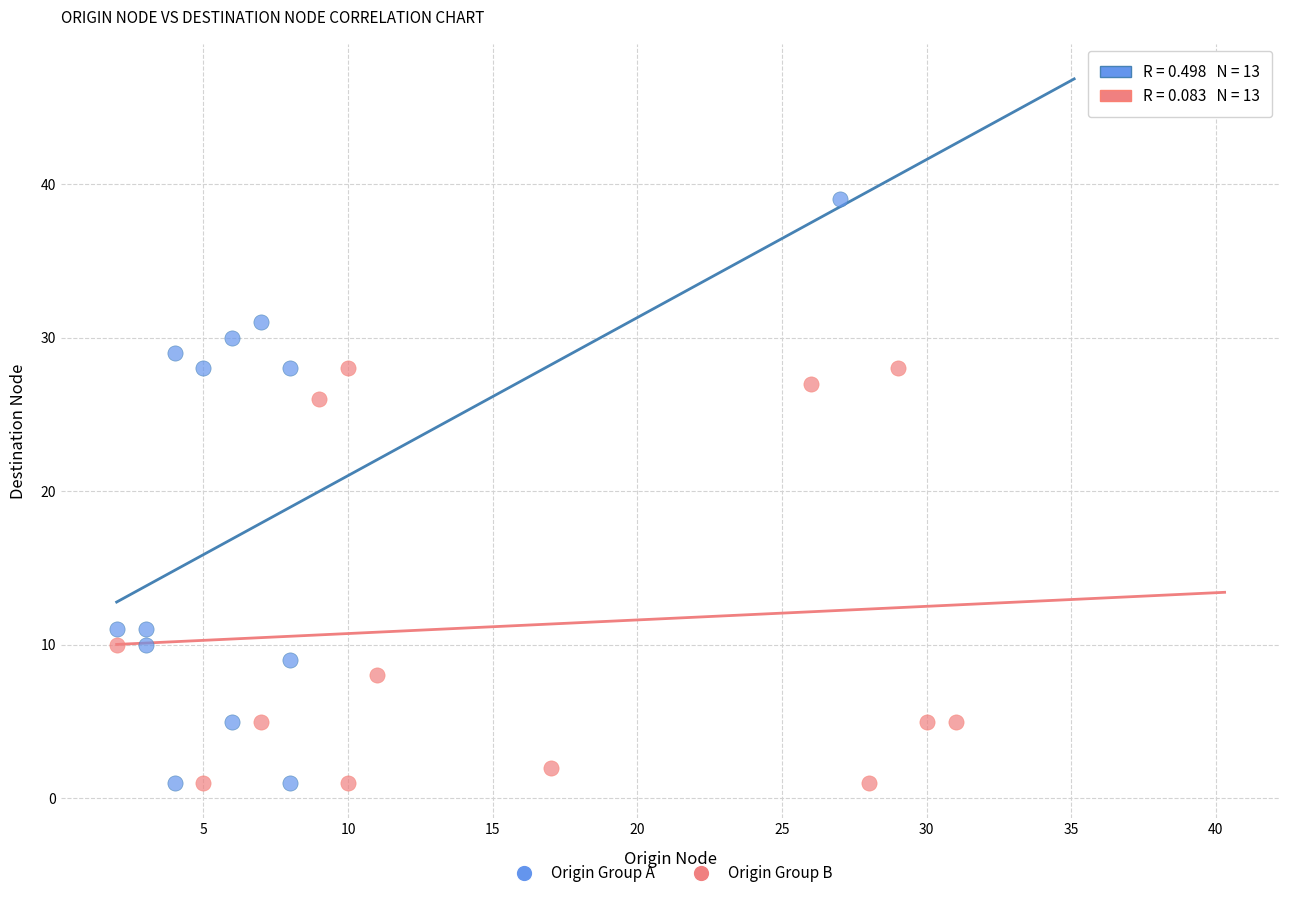

Which series has the widest spread of Y values?

Origin Group A